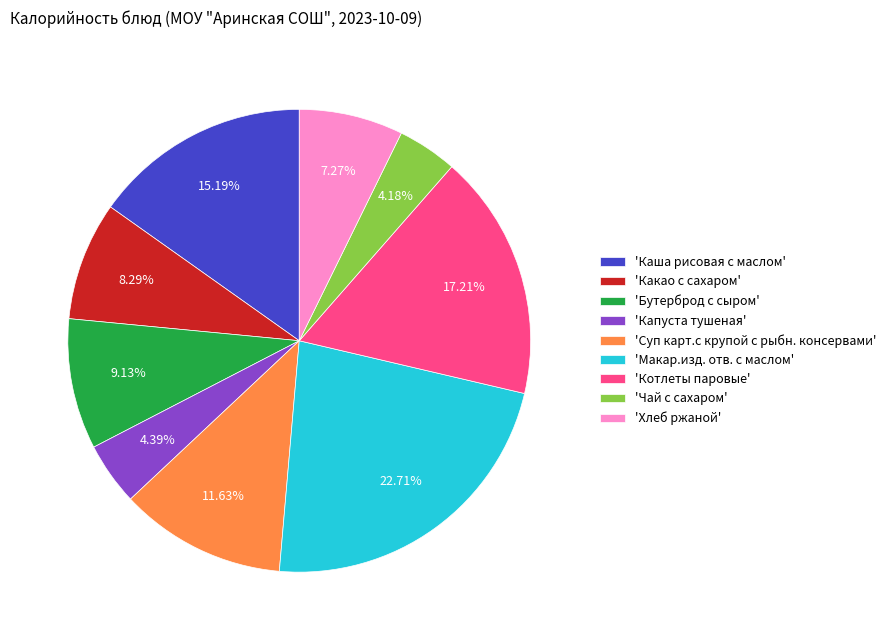

To the nearest percent, what is the difference between the largest and smallest slice percentages?

19%